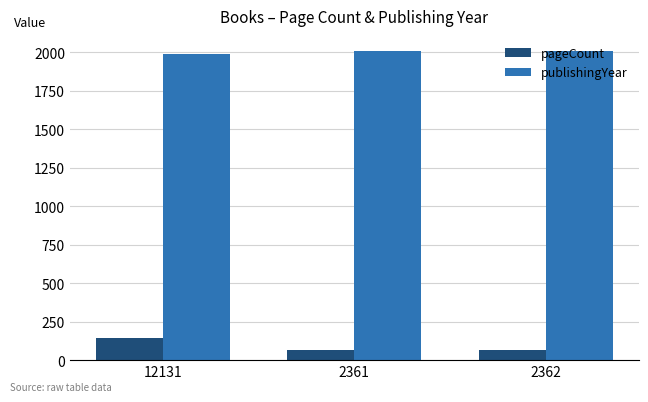

How many bars are there in each group?

2